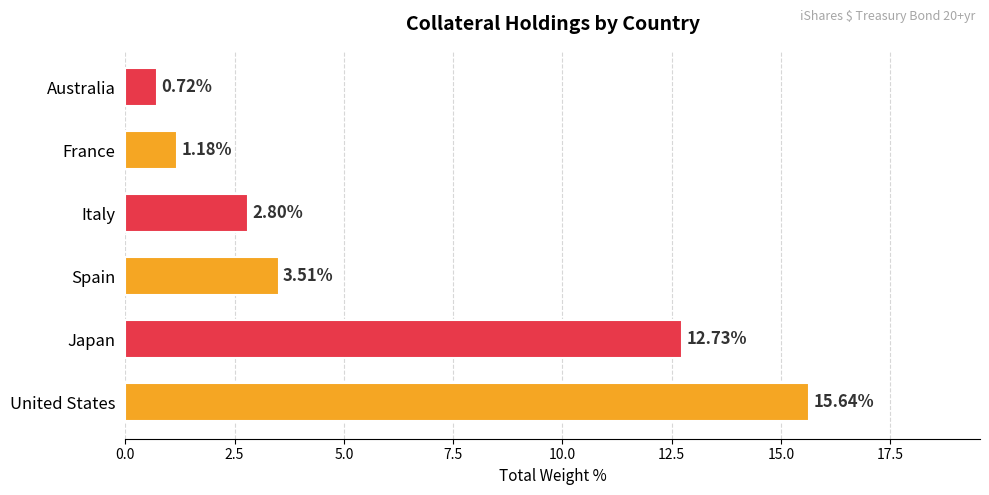

Approximately how many times larger is the value at Japan compared to United States?

0.8